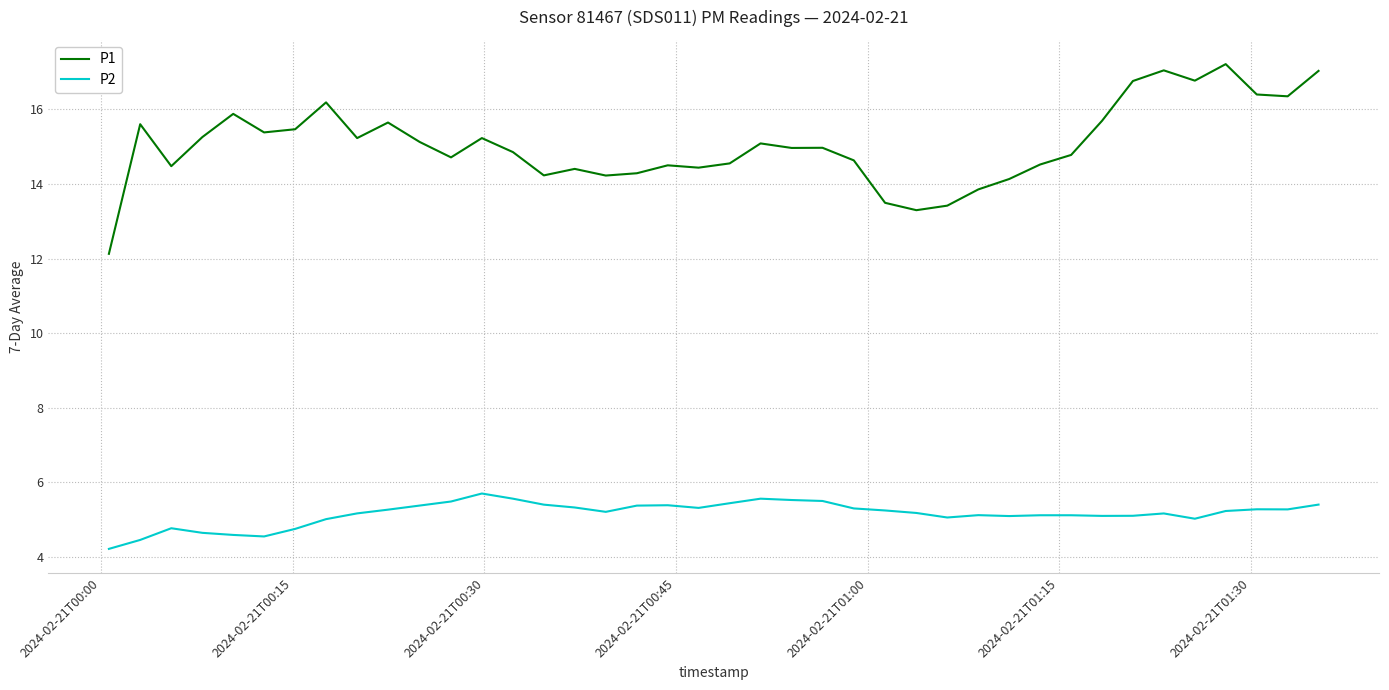

Rank the series by their average value, from highest to lowest.

P1, P2